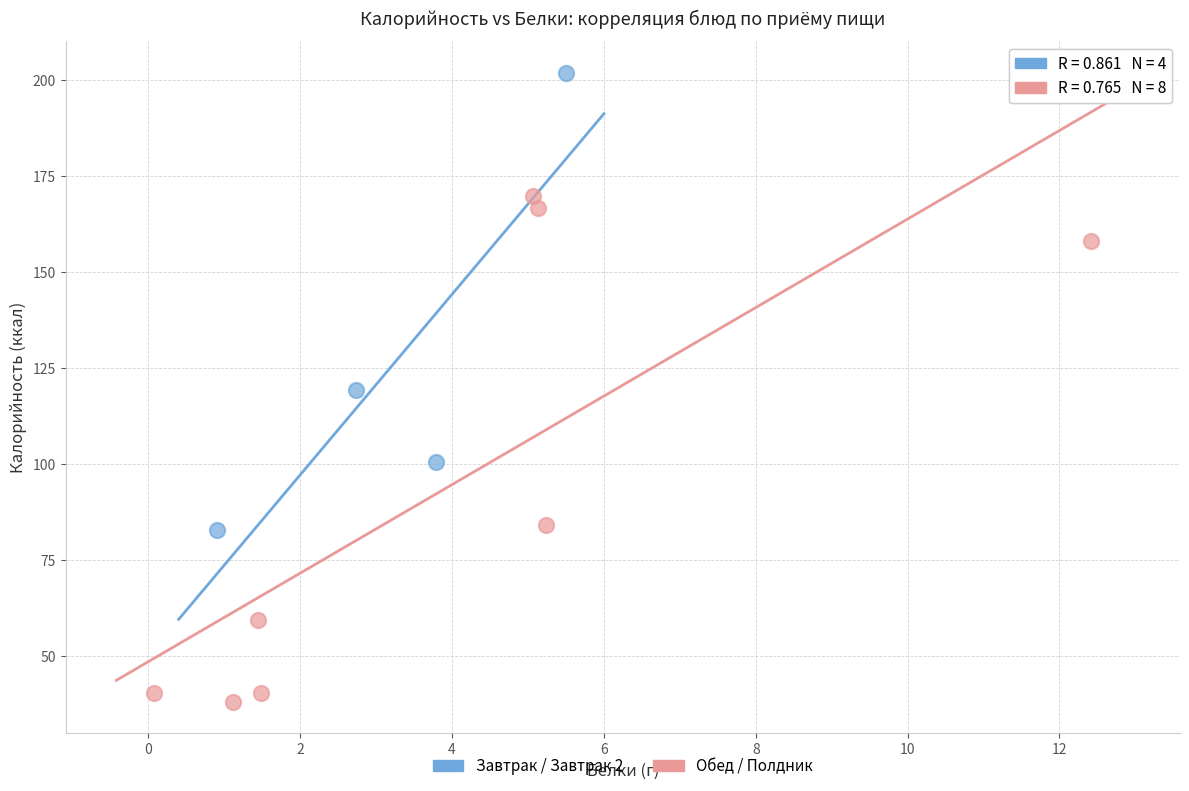

Which series reaches the maximum Y coordinate?

Завтрак / Завтрак 2